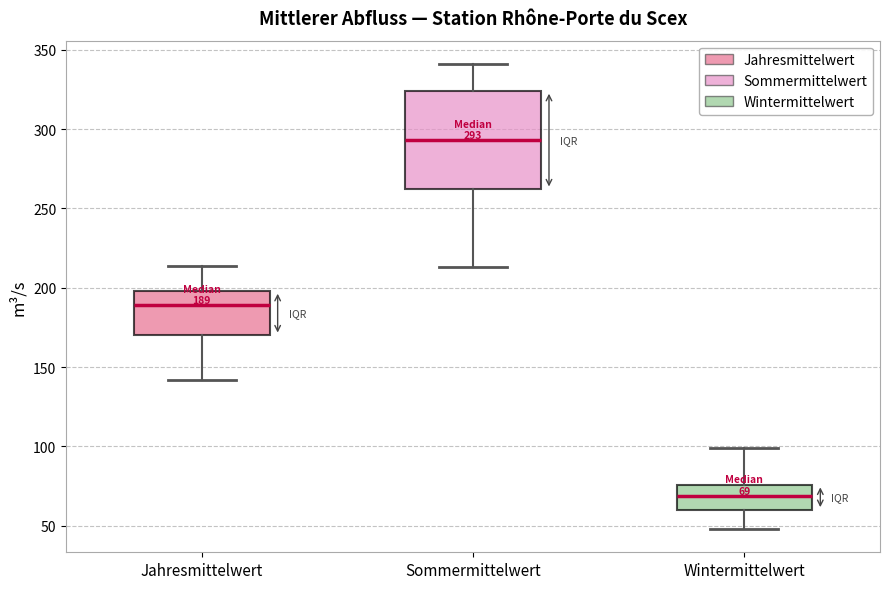

Which box's median line is the lowest?

Wintermittelwert